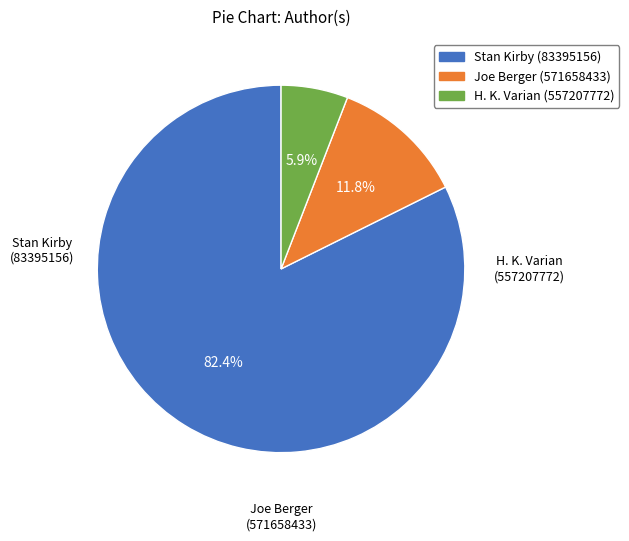

The Joe Berger (571658433) slice represents 12% of the pie. True or false?

True